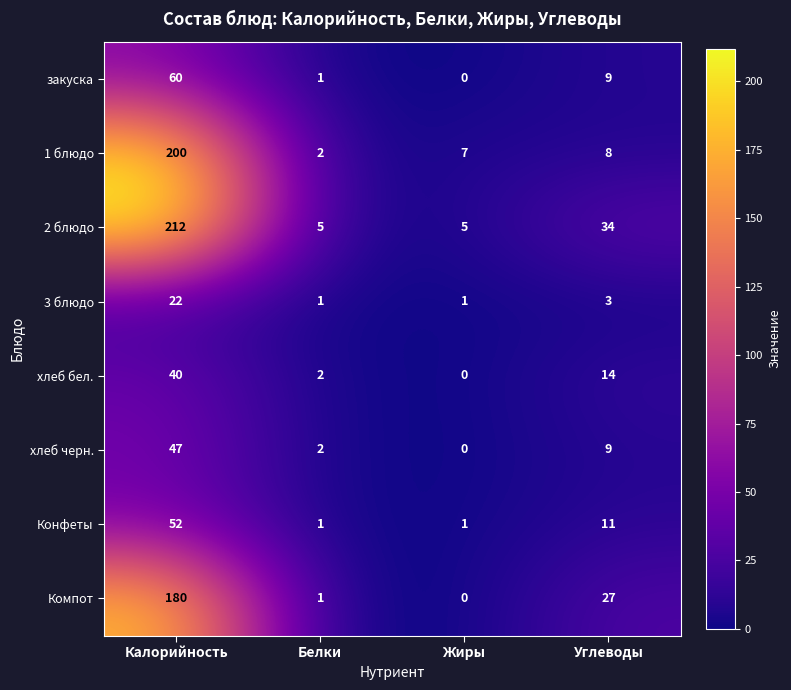

At which category does the chart reach its peak across all series?

Калорийность